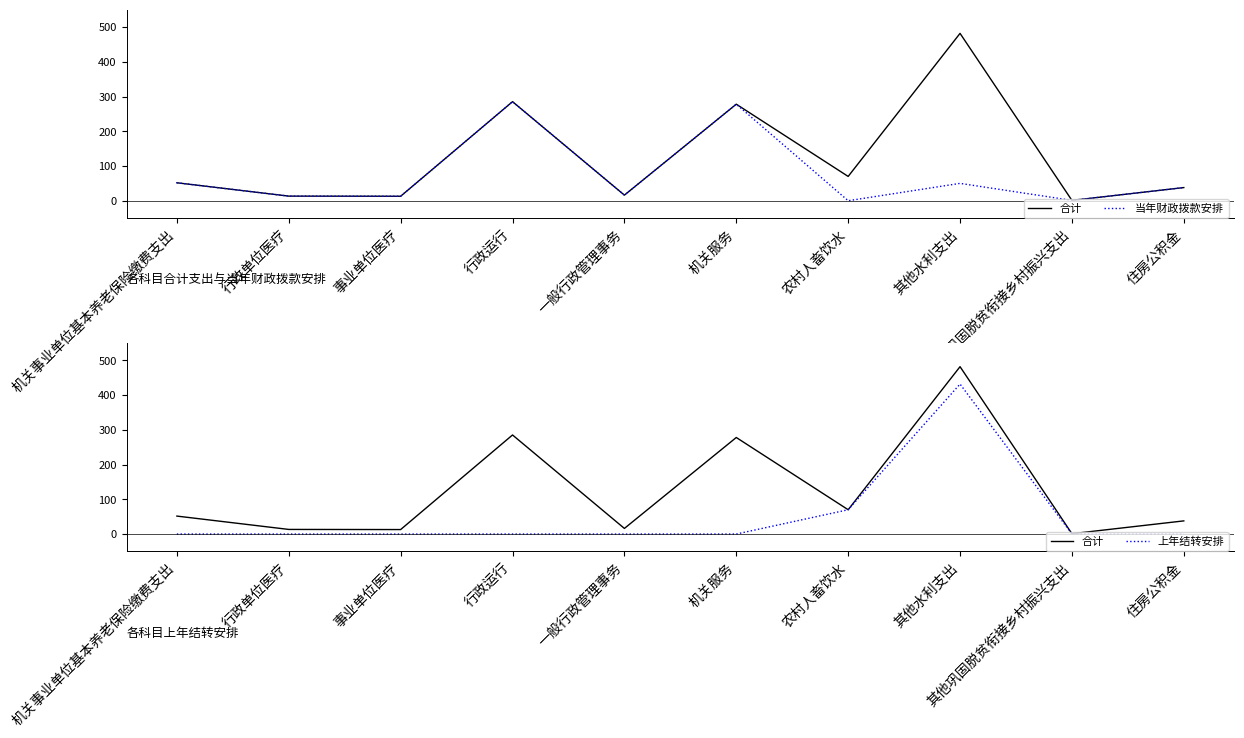

True or false: 合计 and 当年财政拨款安排 intersect in this chart.

False